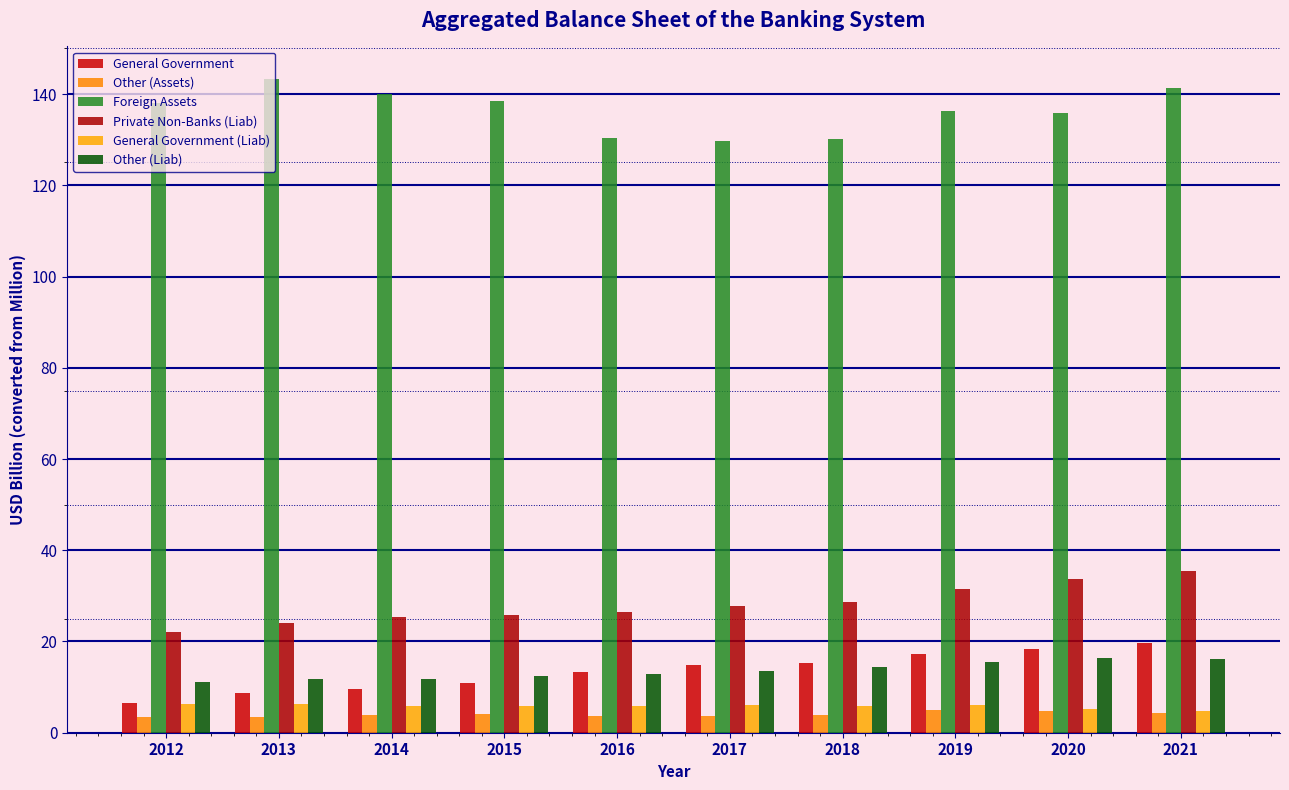

Is it true that General Government (Liab) equals 6.0 at 2019?

True